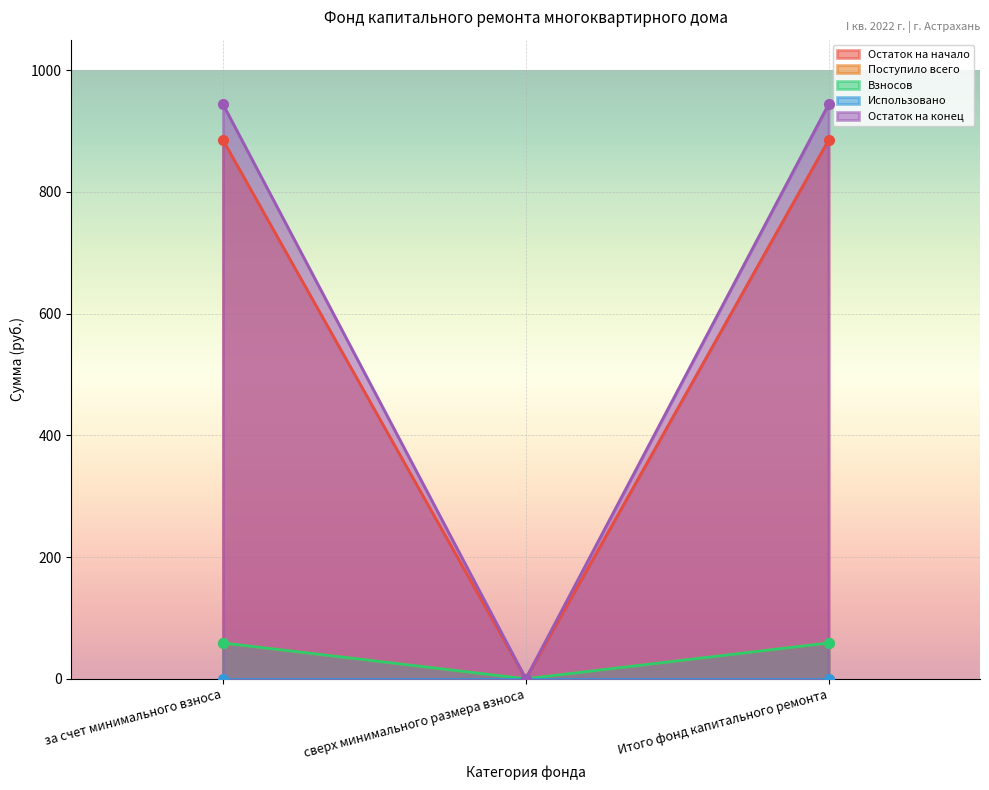

Which series changed the most between за счет минимального взноса and Итого фонд капитального ремонта?

Остаток на начало